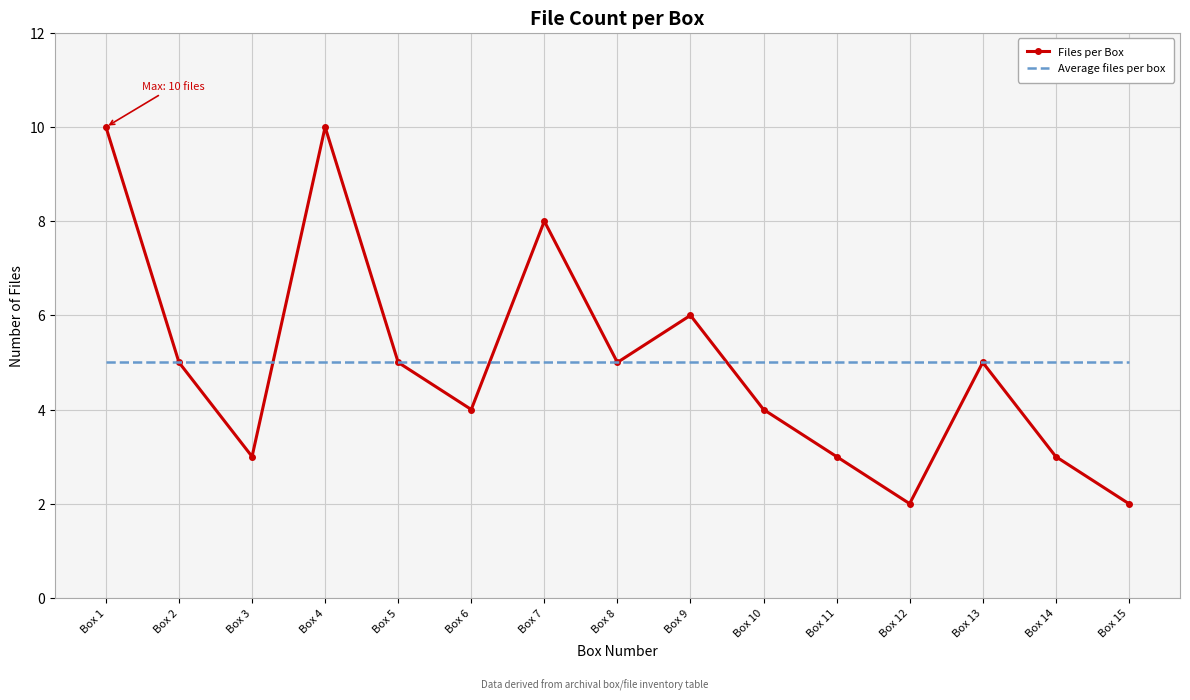

Which series has the largest range (max minus min)?

Files per Box